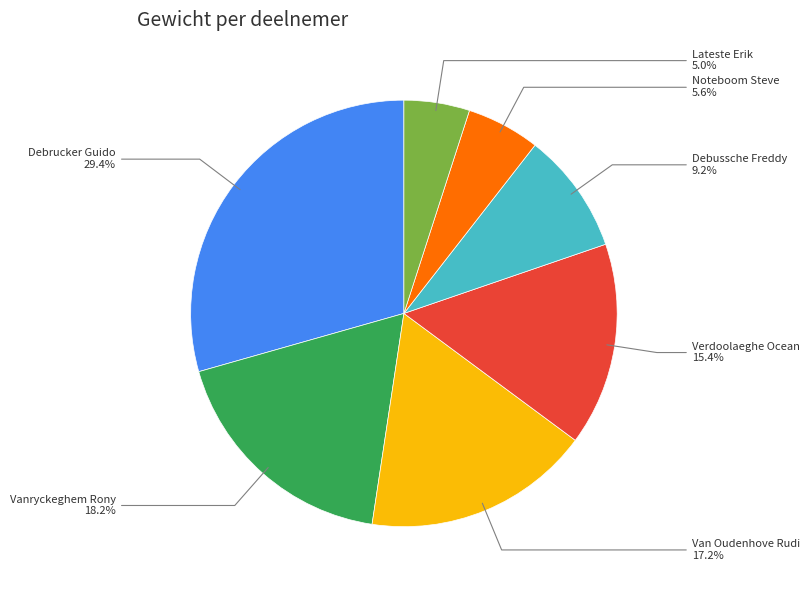

What percentage is the Van Oudenhove Rudi slice, to the nearest percent?

17%